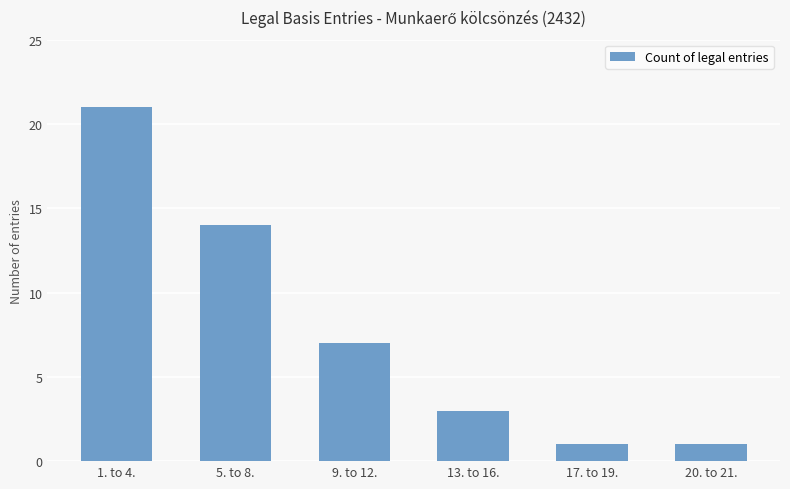

The chart shows a value of 1 at 20. to 21.. True or false?

True